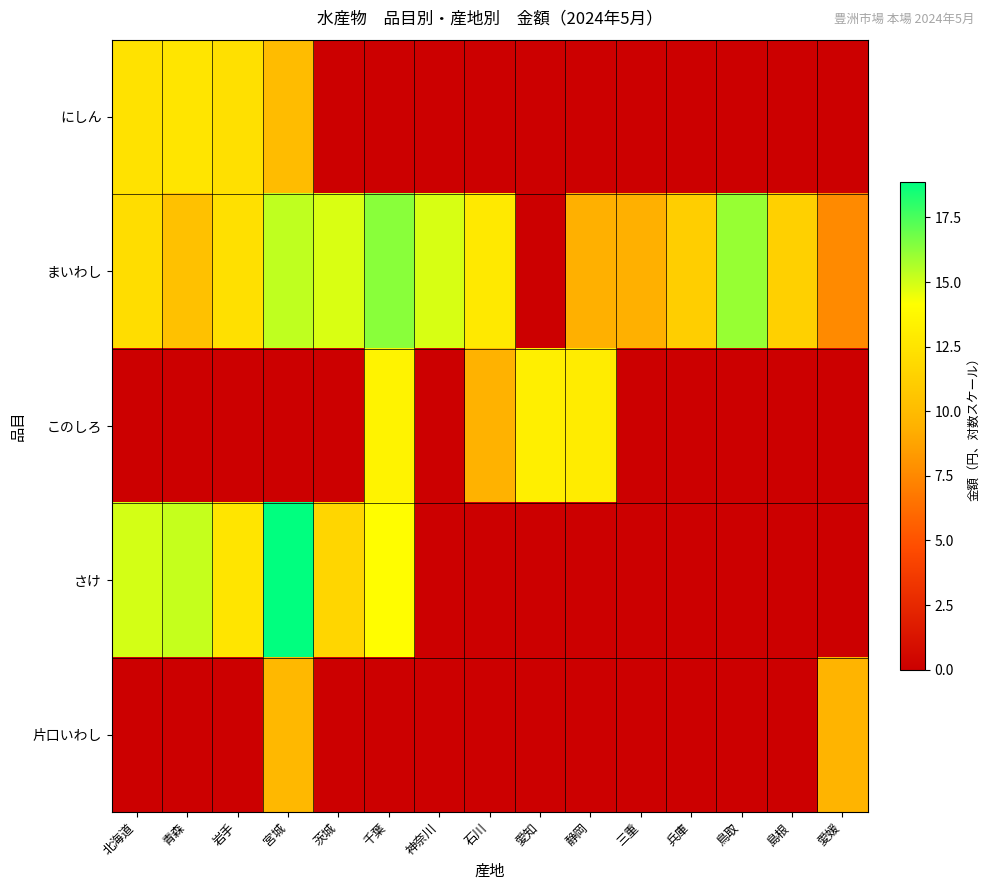

Which series has the largest range (max minus min)?

さけ